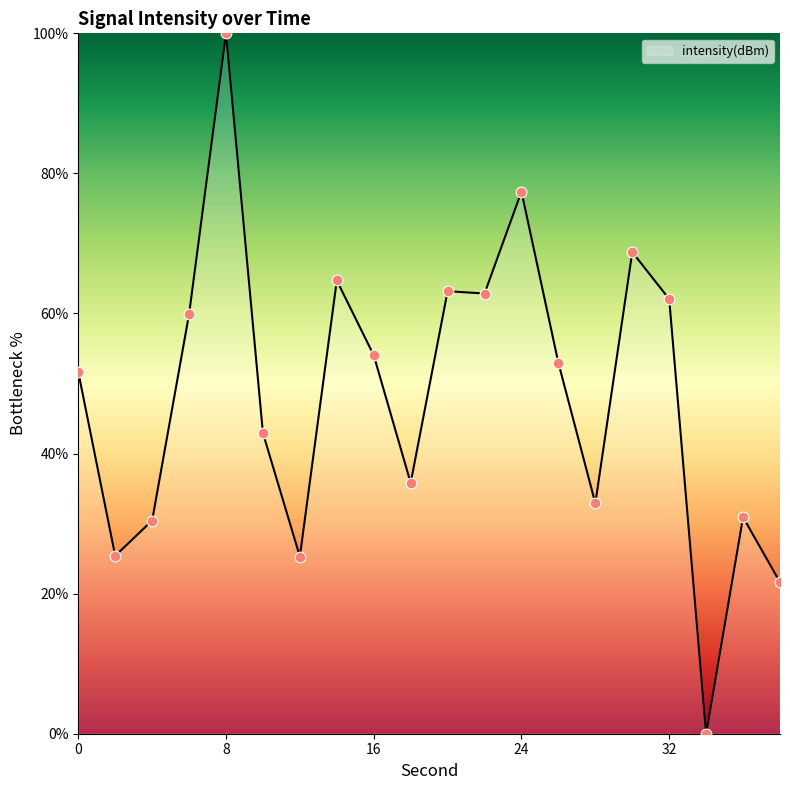

What is the difference between the maximum and minimum values?

100.0